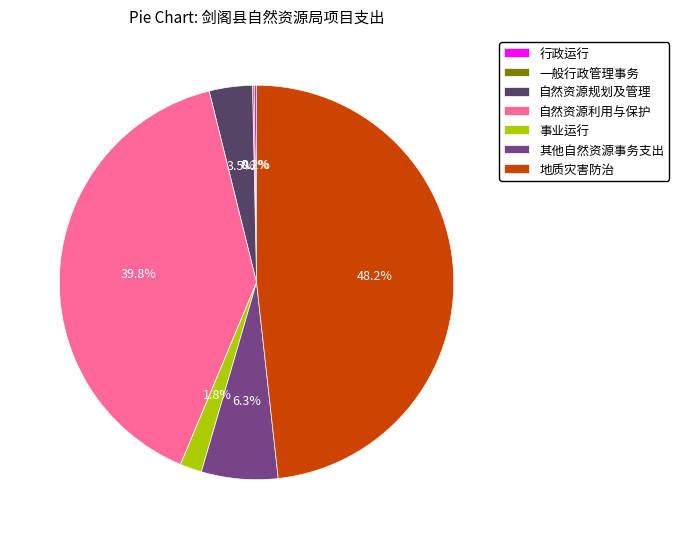

Is there any slice that represents more than half of the pie?

No